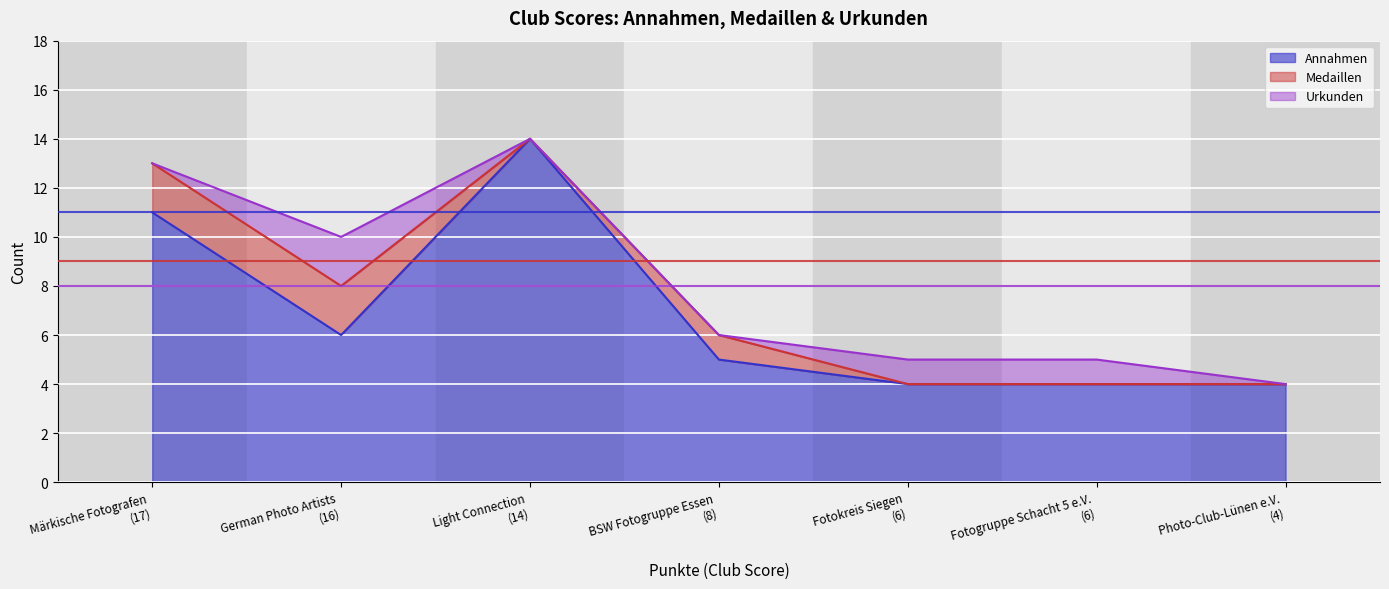

The value of Urkunden at Photo-Club-Lünen e.V. is 1. True or false?

False